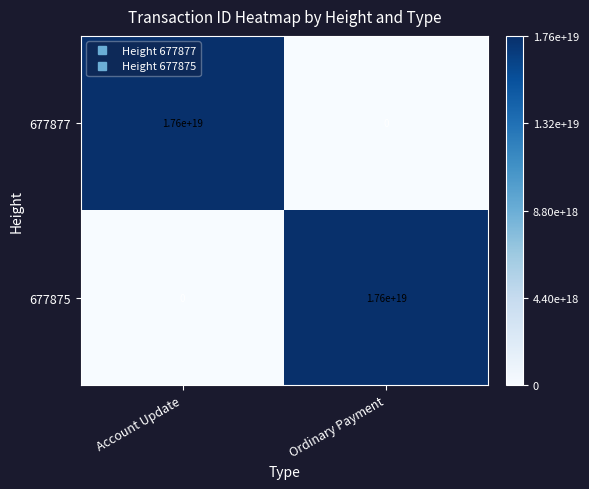

True or false: 677877 has a value of 0 at Ordinary Payment.

True